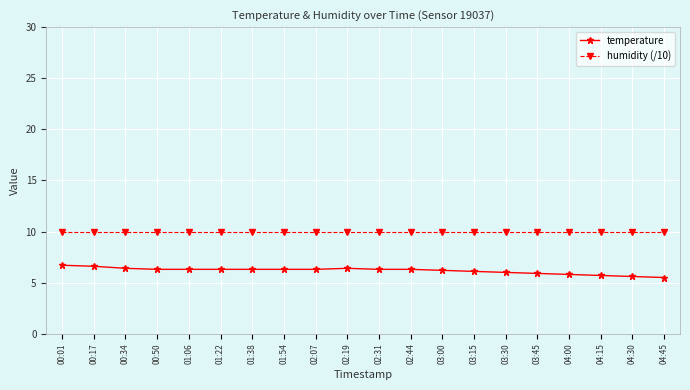

List the series in order of their overall mean, highest first.

humidity (/10), temperature